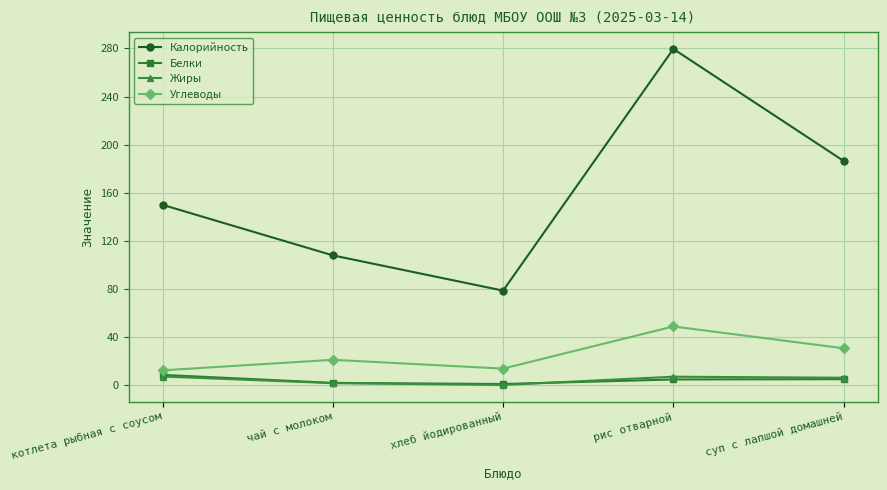

What is the difference between the second highest and minimum values in the Жиры series?

6.9